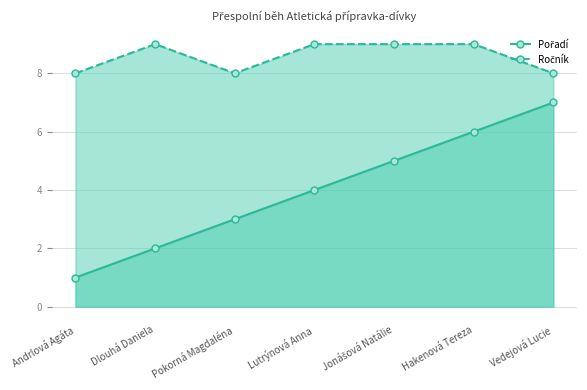

Rank the series by their maximum value, from highest to lowest.

Ročník, Pořadí